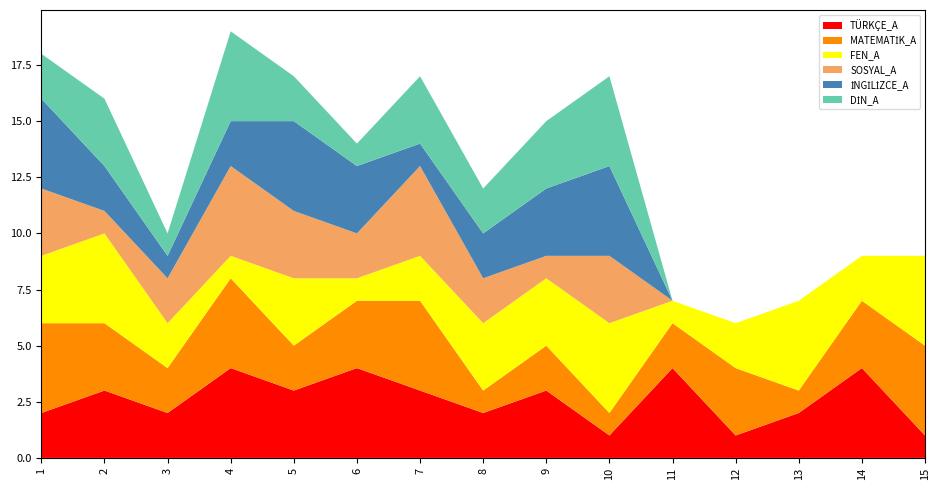

Reading left to right, extract all data points from this chart.

TÜRKÇE_A: 1=2	2=3	3=2	4=4	5=3	6=4	7=3	8=2	9=3	10=1	11=4	12=1	13=2	14=4	15=1
MATEMATİK_A: 1=4	2=3	3=2	4=4	5=2	6=3	7=4	8=1	9=2	10=1	11=2	12=3	13=1	14=3	15=4
FEN_A: 1=3	2=4	3=2	4=1	5=3	6=1	7=2	8=3	9=3	10=4	11=1	12=2	13=4	14=2	15=4
SOSYAL_A: 1=3	2=1	3=2	4=4	5=3	6=2	7=4	8=2	9=1	10=3	11=0	12=0	13=0	14=0	15=0
İNGİLİZCE_A: 1=4	2=2	3=1	4=2	5=4	6=3	7=1	8=2	9=3	10=4	11=0	12=0	13=0	14=0	15=0
DİN_A: 1=2	2=3	3=1	4=4	5=2	6=1	7=3	8=2	9=3	10=4	11=0	12=0	13=0	14=0	15=0